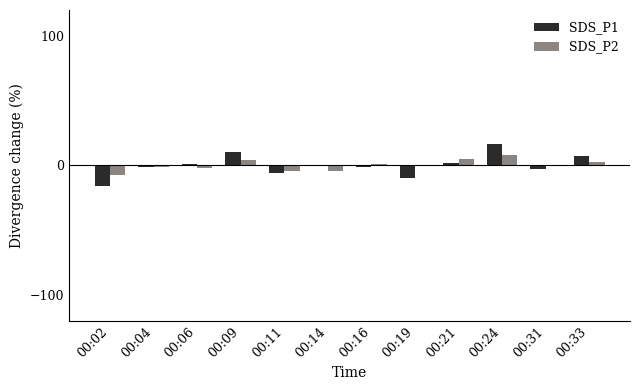

Is it true that SDS_P1 equals -1.2 at 00:16?

True